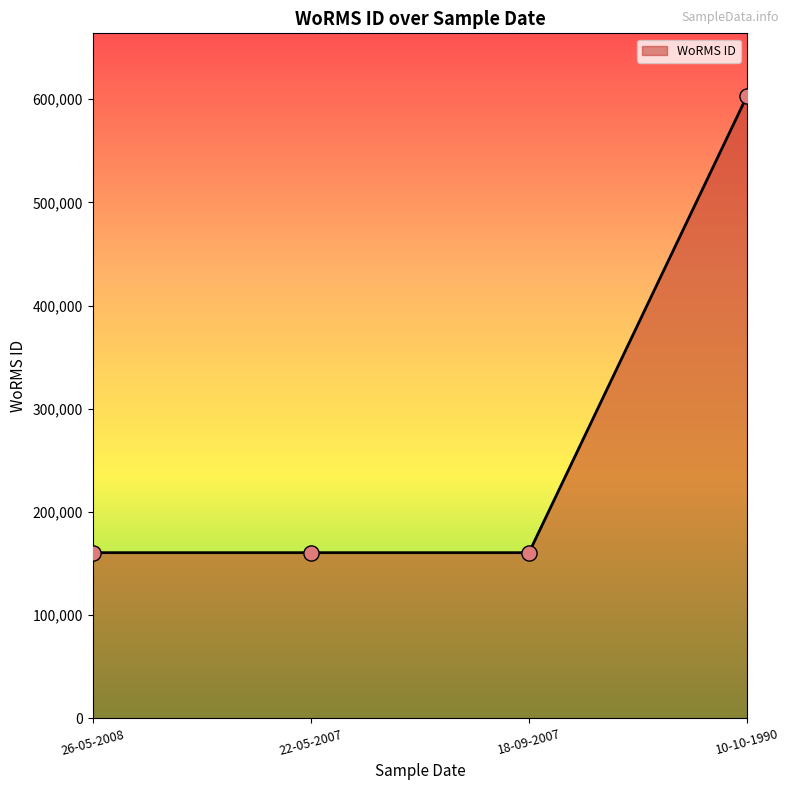

Which has a higher value, 10-10-1990 or 18-09-2007?

10-10-1990